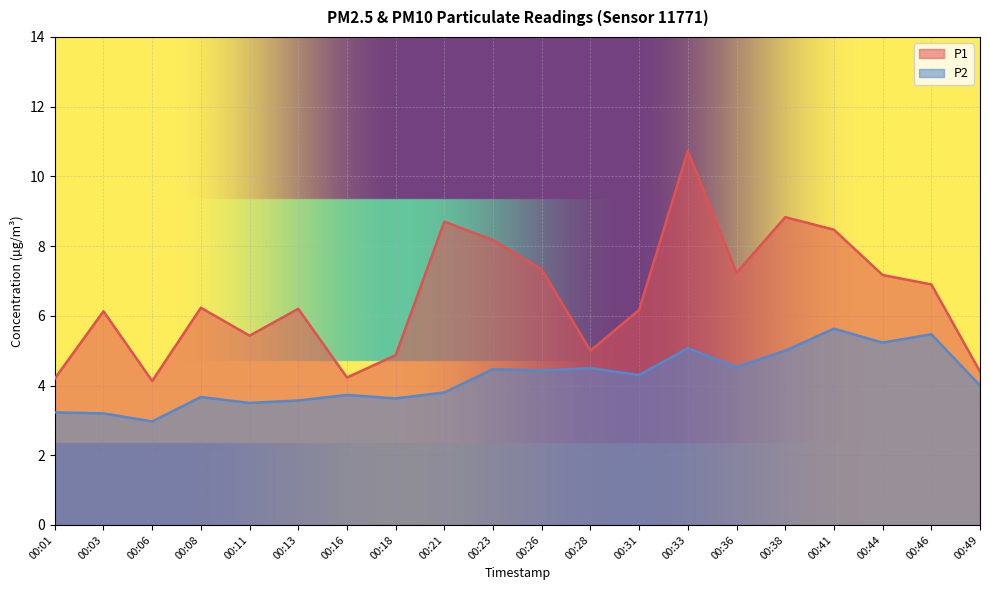

Which series has the largest range (max minus min)?

P1